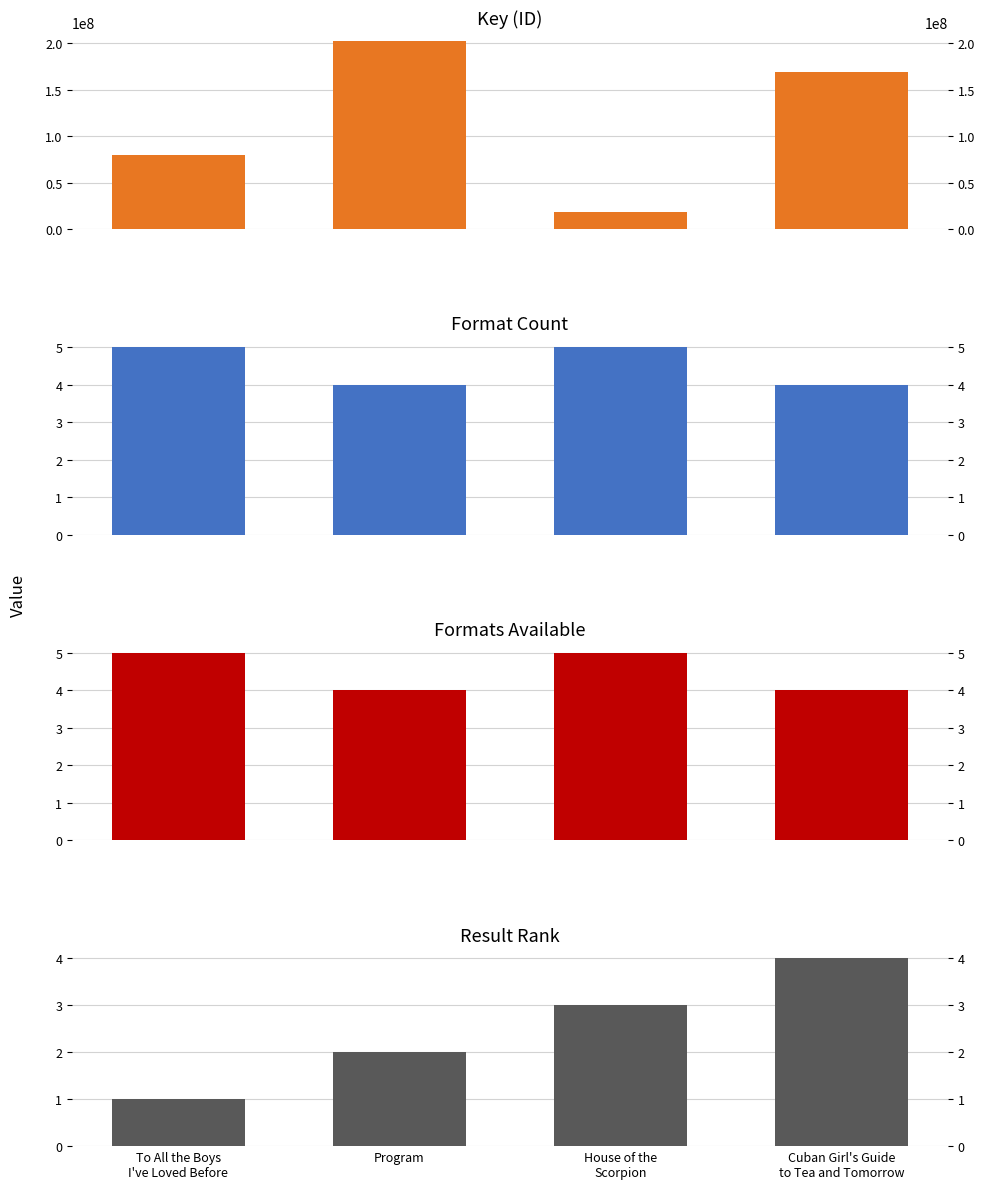

How many groups of bars are there?

4